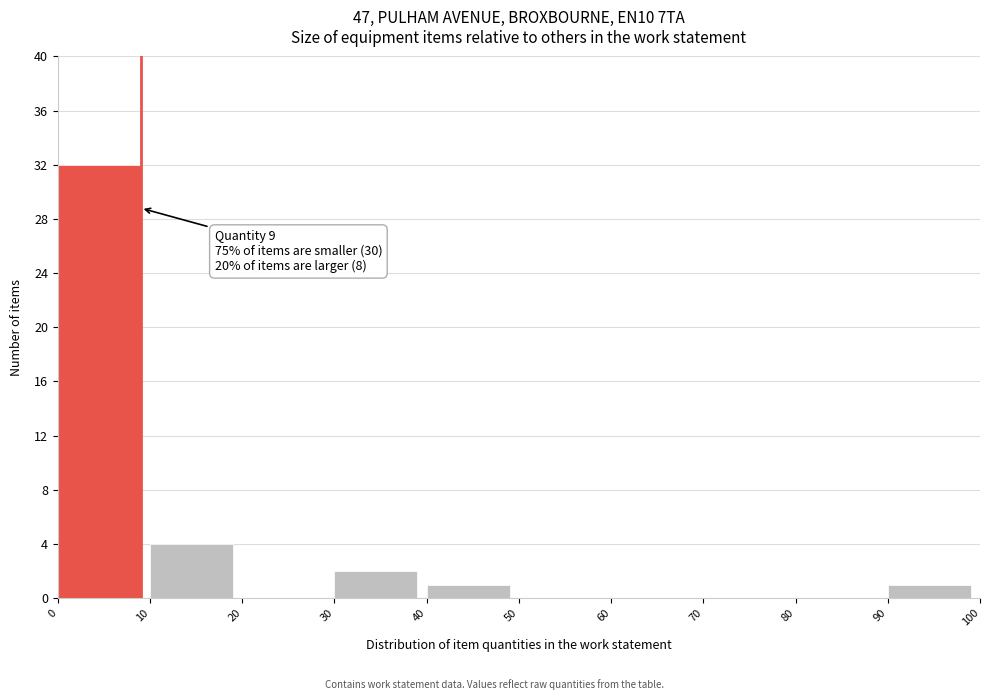

Which range on the x-axis has the tallest bar?

0 to 10